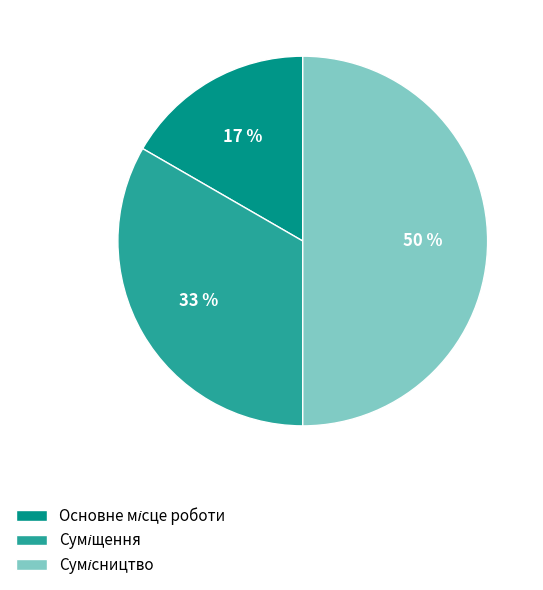

To the nearest percent, what is the average slice percentage?

33%